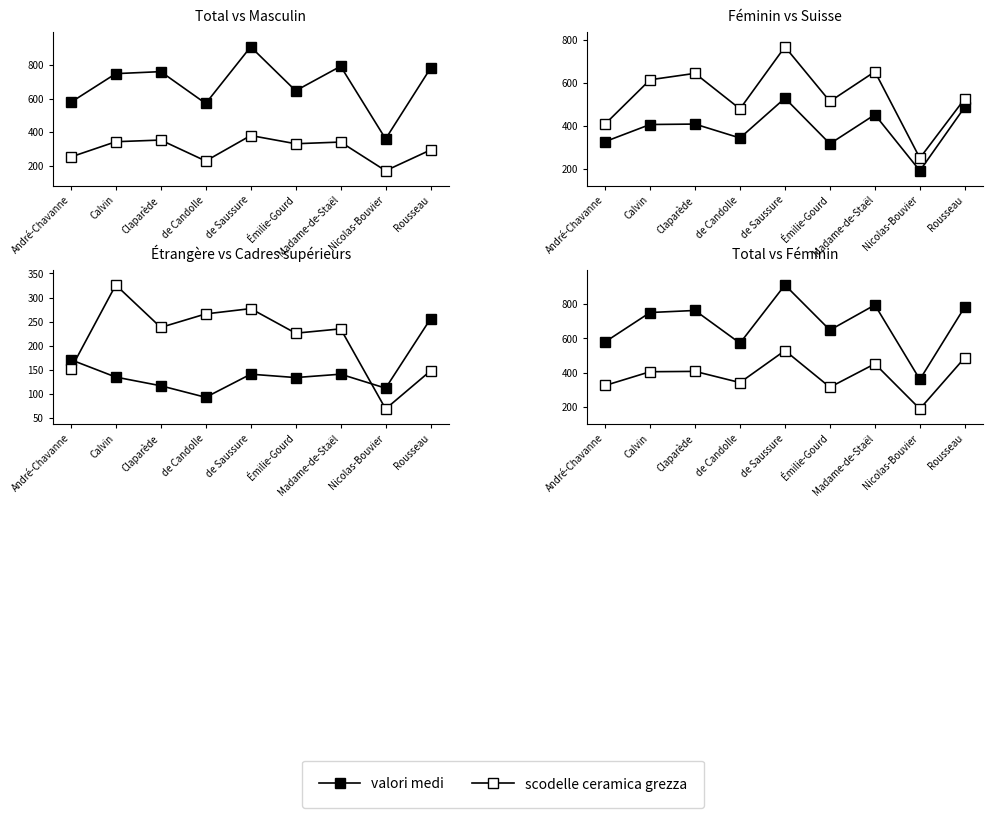

Reading left to right, what are all the values shown in this chart?

Total: André-Chavanne=579	Calvin=750	Claparède=762	de Candolle=572	de Saussure=910	Émilie-Gourd=648	Madame-de-Staël=794	Nicolas-Bouvier=361	Rousseau=783
Masculin: André-Chavanne=253	Calvin=344	Claparède=354	de Candolle=229	de Saussure=381	Émilie-Gourd=332	Madame-de-Staël=342	Nicolas-Bouvier=171	Rousseau=295
Féminin: André-Chavanne=326	Calvin=406	Claparède=408	de Candolle=343	de Saussure=529	Émilie-Gourd=316	Madame-de-Staël=452	Nicolas-Bouvier=190	Rousseau=488
Suisse: André-Chavanne=408	Calvin=615	Claparède=645	de Candolle=479	de Saussure=769	Émilie-Gourd=514	Madame-de-Staël=653	Nicolas-Bouvier=249	Rousseau=527
Étrangère: André-Chavanne=171	Calvin=135	Claparède=117	de Candolle=93	de Saussure=141	Émilie-Gourd=134	Madame-de-Staël=141	Nicolas-Bouvier=112	Rousseau=256
Cadres supérieurs: André-Chavanne=152	Calvin=326	Claparède=238	de Candolle=266	de Saussure=277	Émilie-Gourd=226	Madame-de-Staël=235	Nicolas-Bouvier=69	Rousseau=148